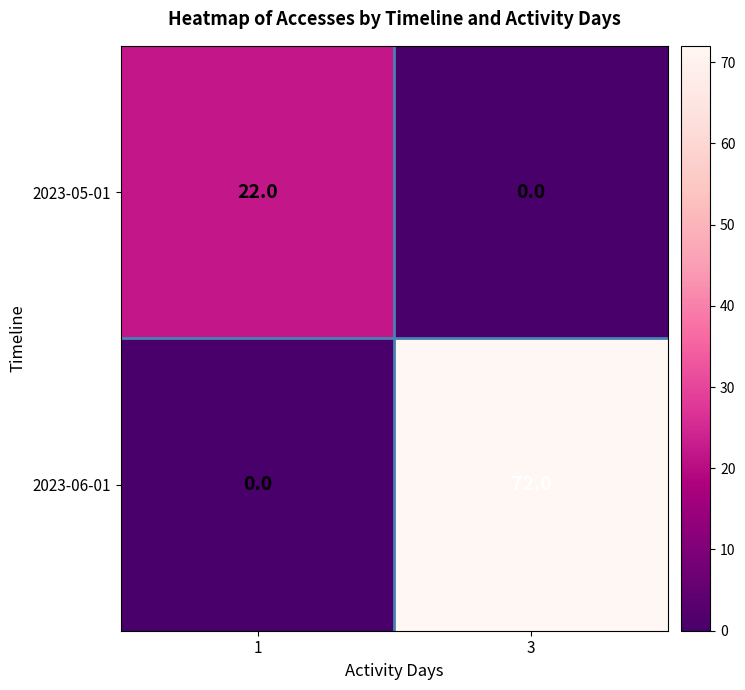

Which series has the widest spread of values?

2023-06-01